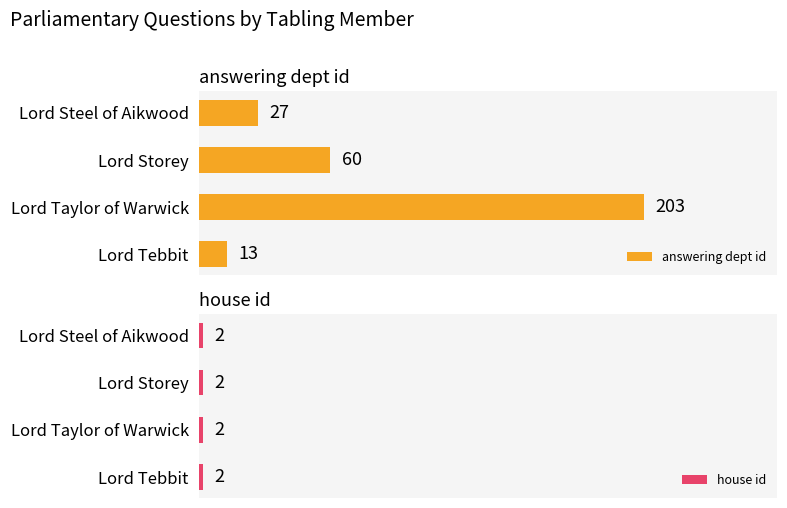

At which label is answering dept id closest to 108?

Lord Storey